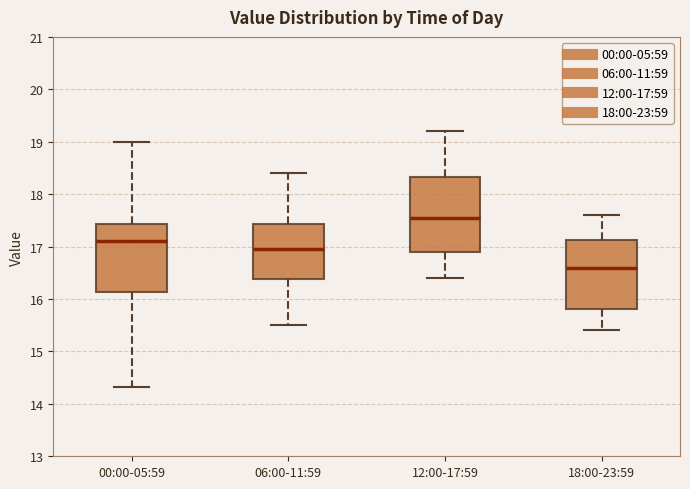

Where is the upper edge of the box for 12:00-17:59 on the y-axis? The values are not printed on the chart, so give them approximately, as read against the axis.

18.3